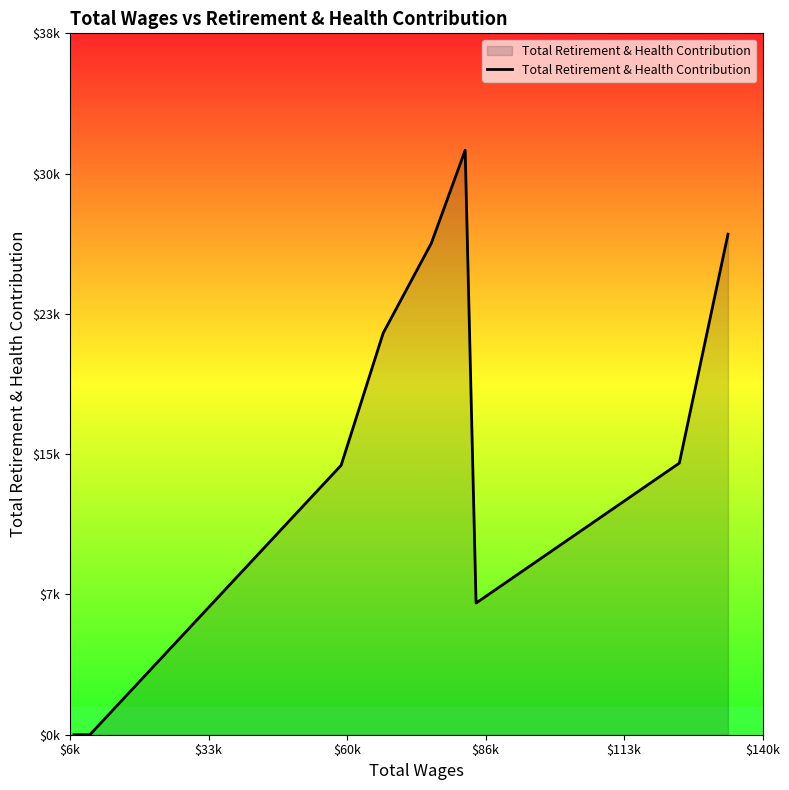

Is this an area chart (filled region under the line)?

Yes